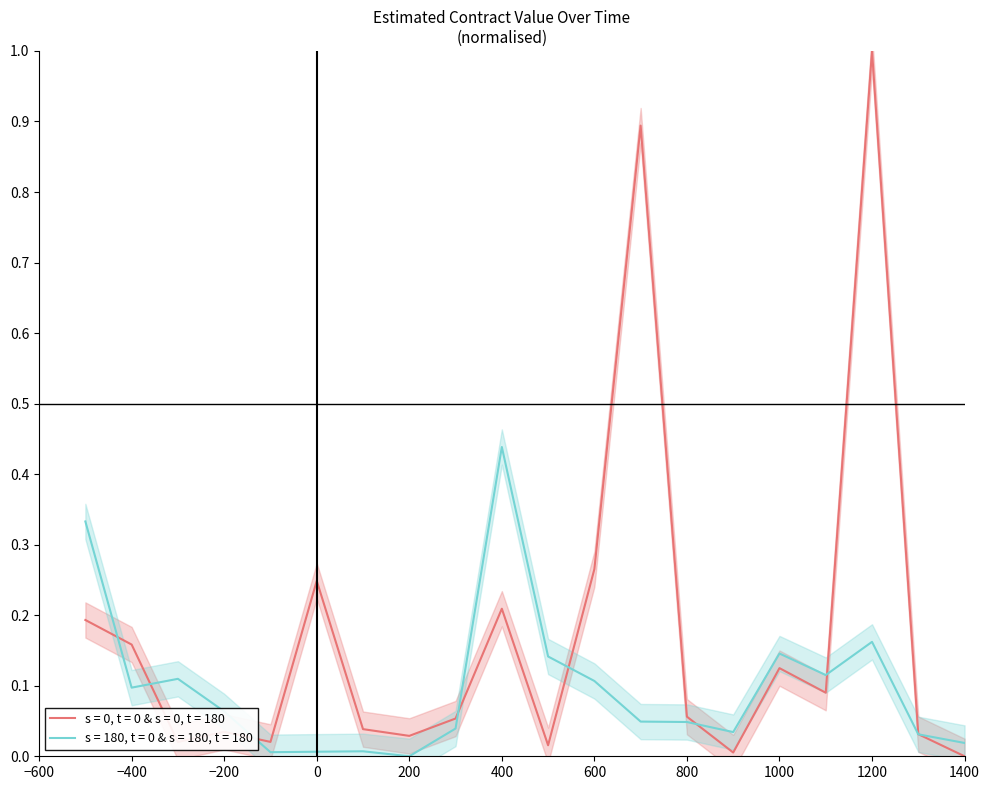

How many values in s = 180, t = 0 & s = 180, t = 180 are above zero?

19